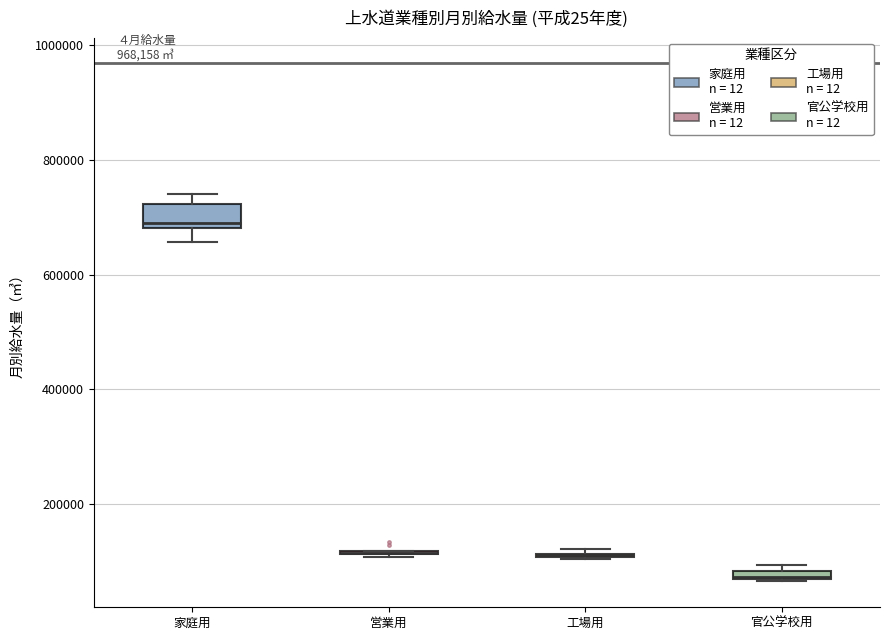

Which box is the tallest, from its lower edge to its upper edge?

家庭用